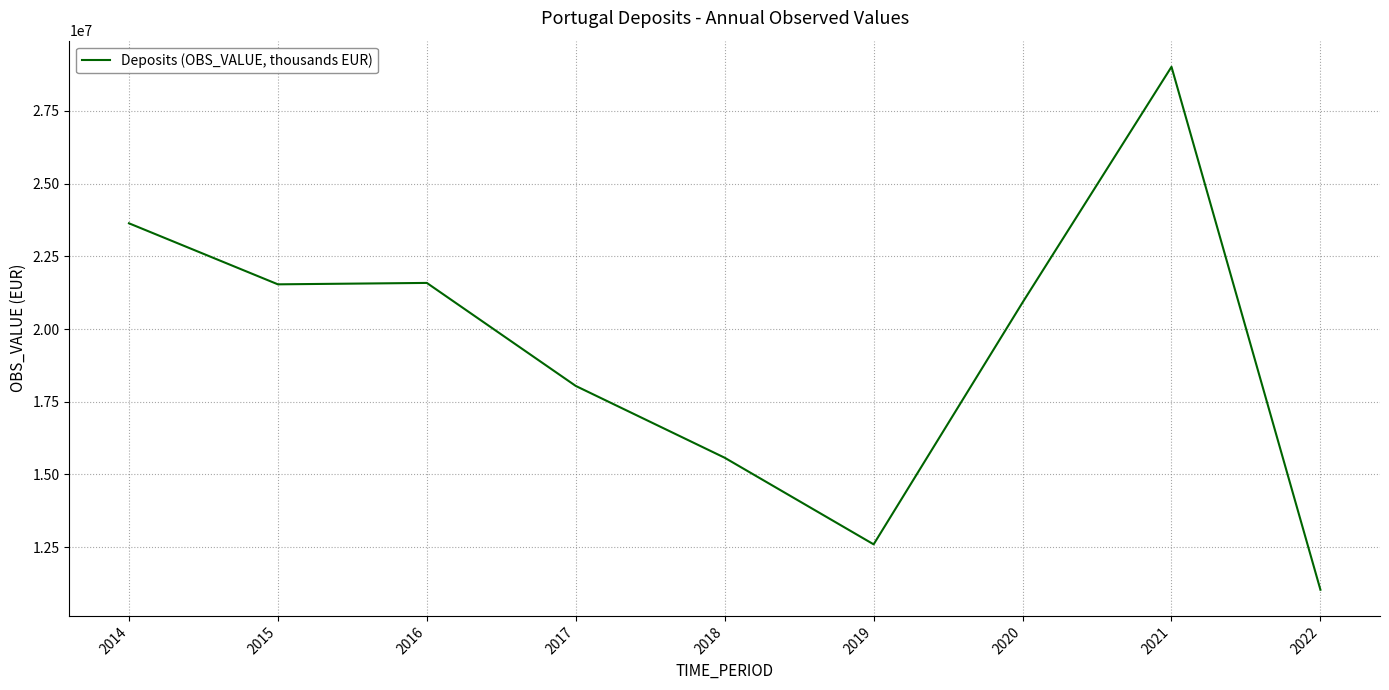

At which label is the value closest to 20026103?

2020